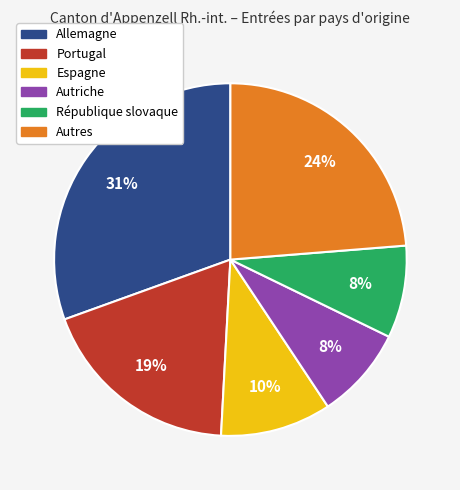

Does any single category account for the majority?

No